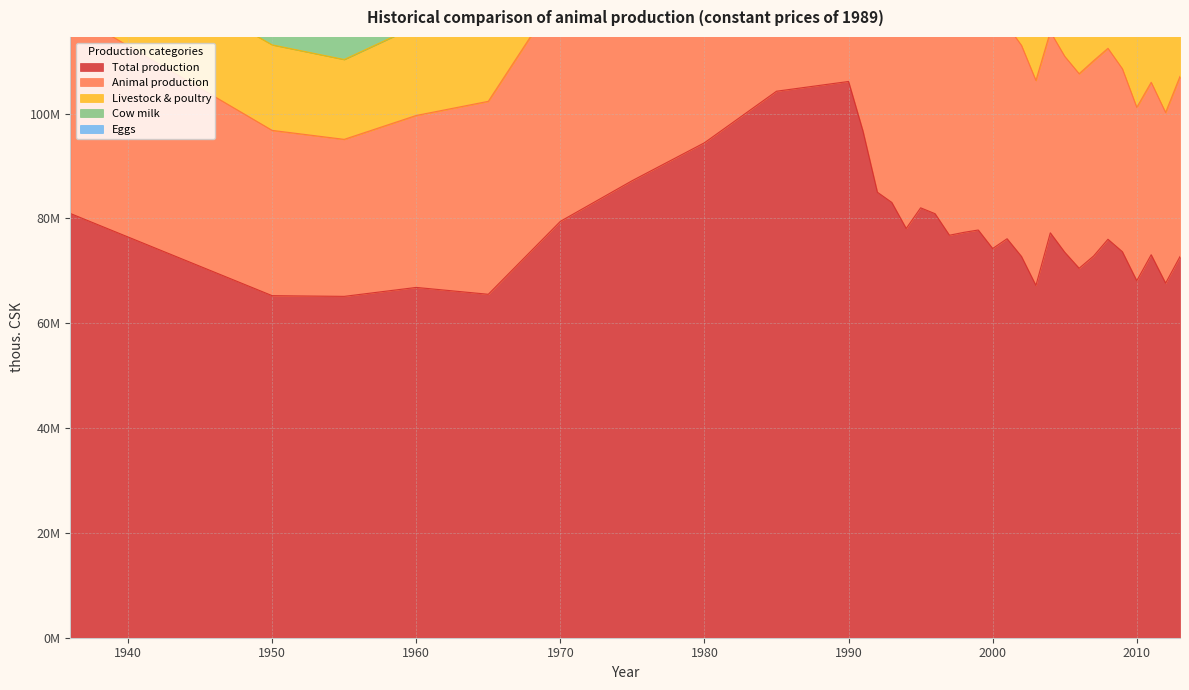

True or false: Cow milk and Animal production cross at least once.

False